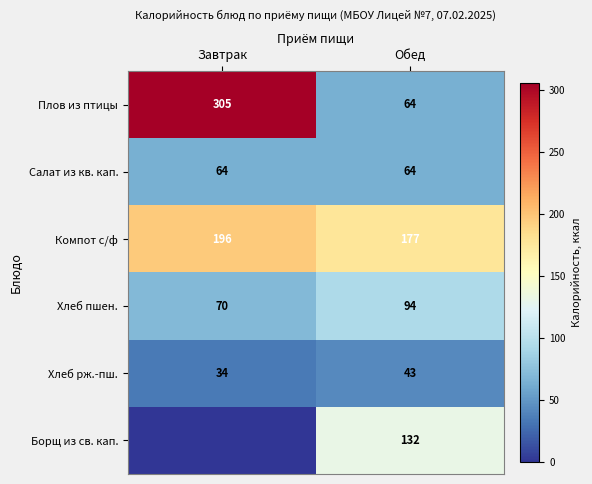

The Салат из кв. кап. series shows 83.5 at Обед. True or false?

False